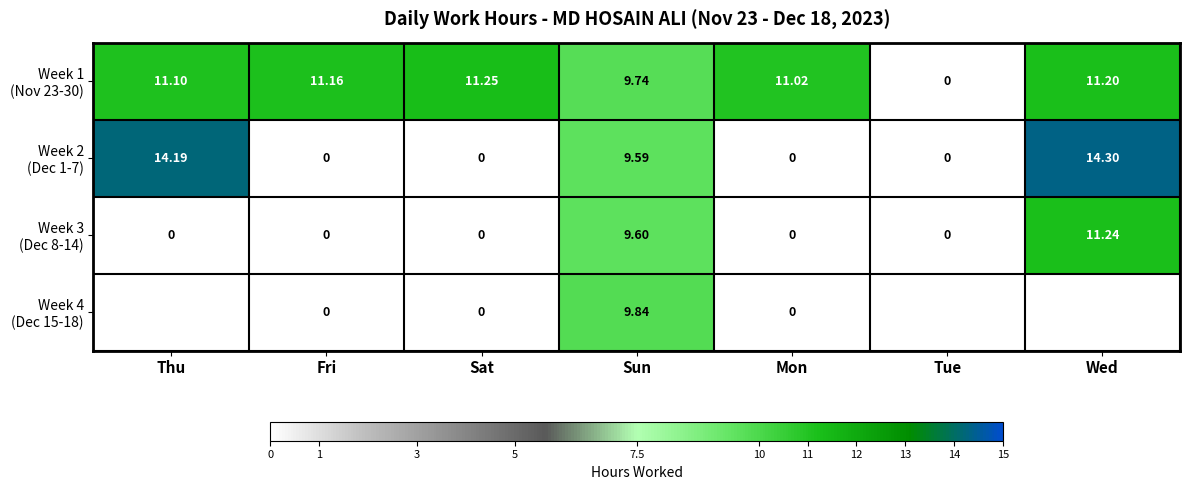

Rank the categories by Week 1 (Nov 23-30) value from lowest to highest.

Tue, Sun, Mon, Thu, Fri, Wed, Sat